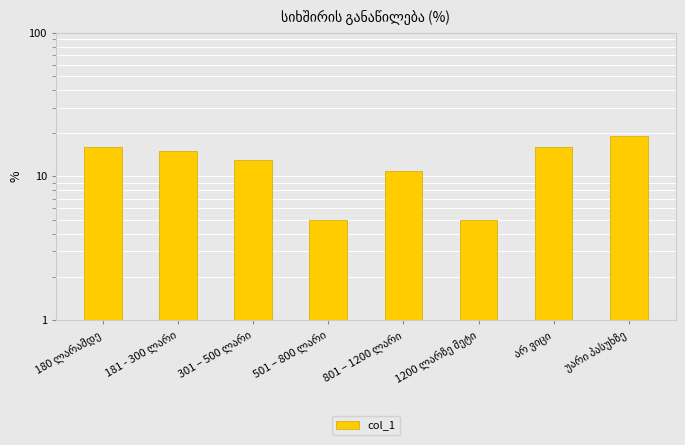

Count the number of values greater than 15.

3